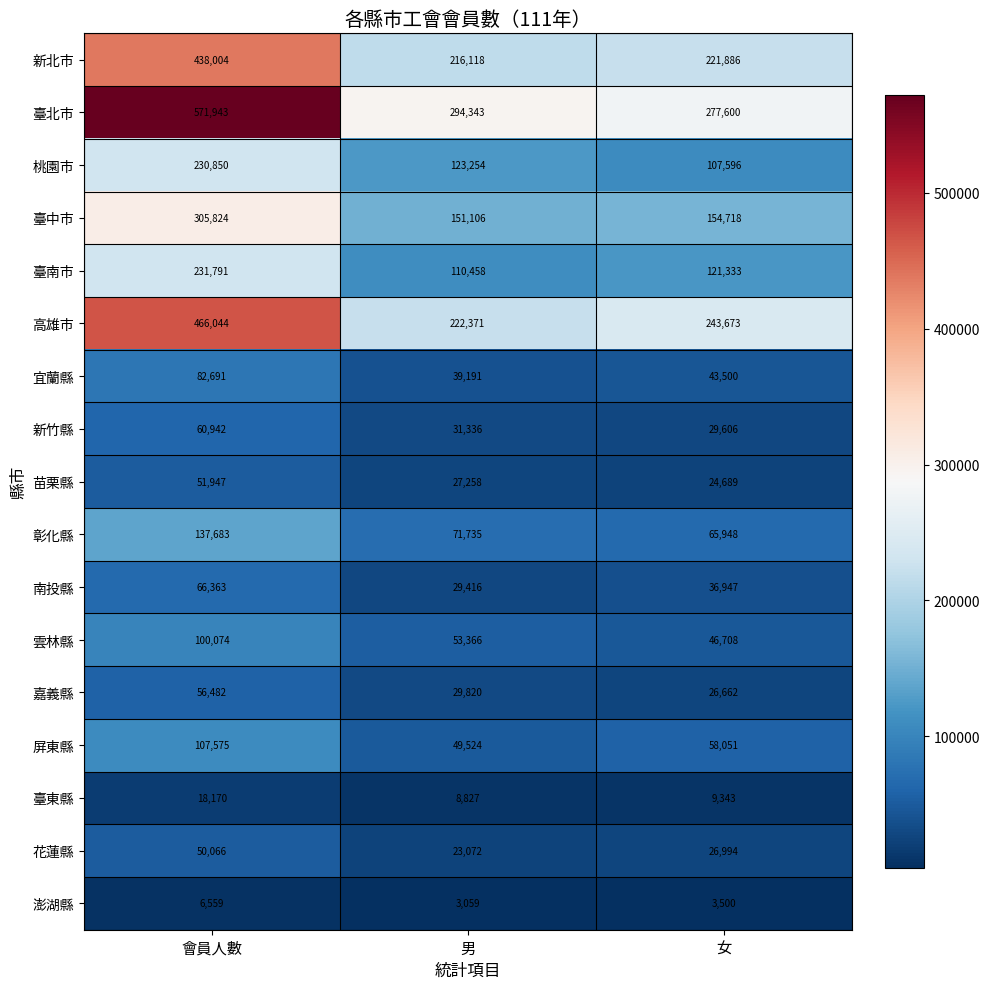

Where does the 桃園市 series first go above 123254?

會員人數